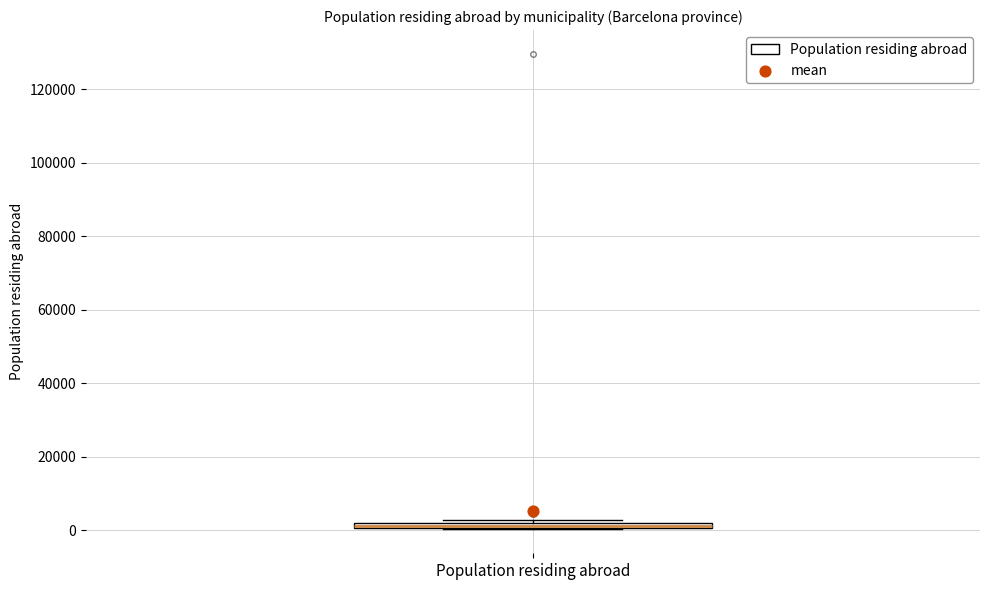

Where is the lower edge of the box for Population residing abroad on the y-axis? The values are not printed on the chart, so give them approximately, as read against the axis.

0